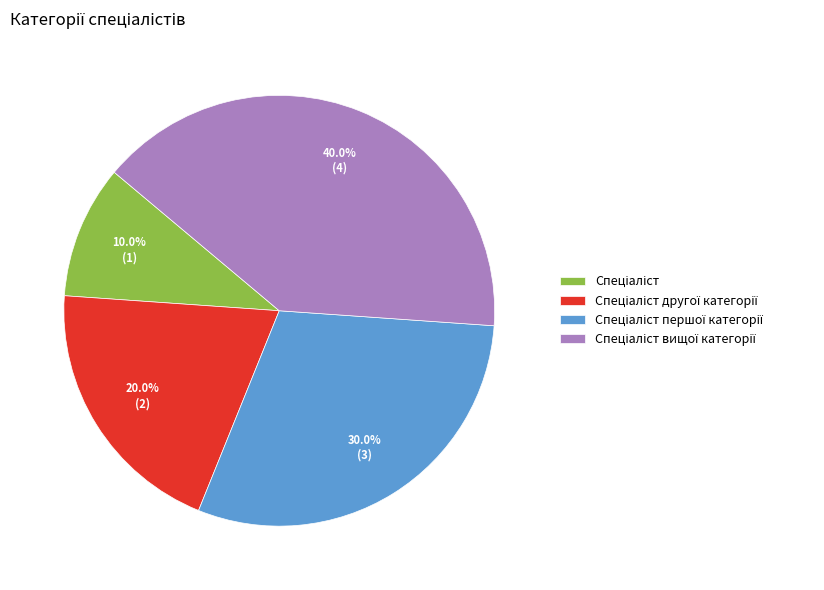

Is there a majority slice in this chart?

No